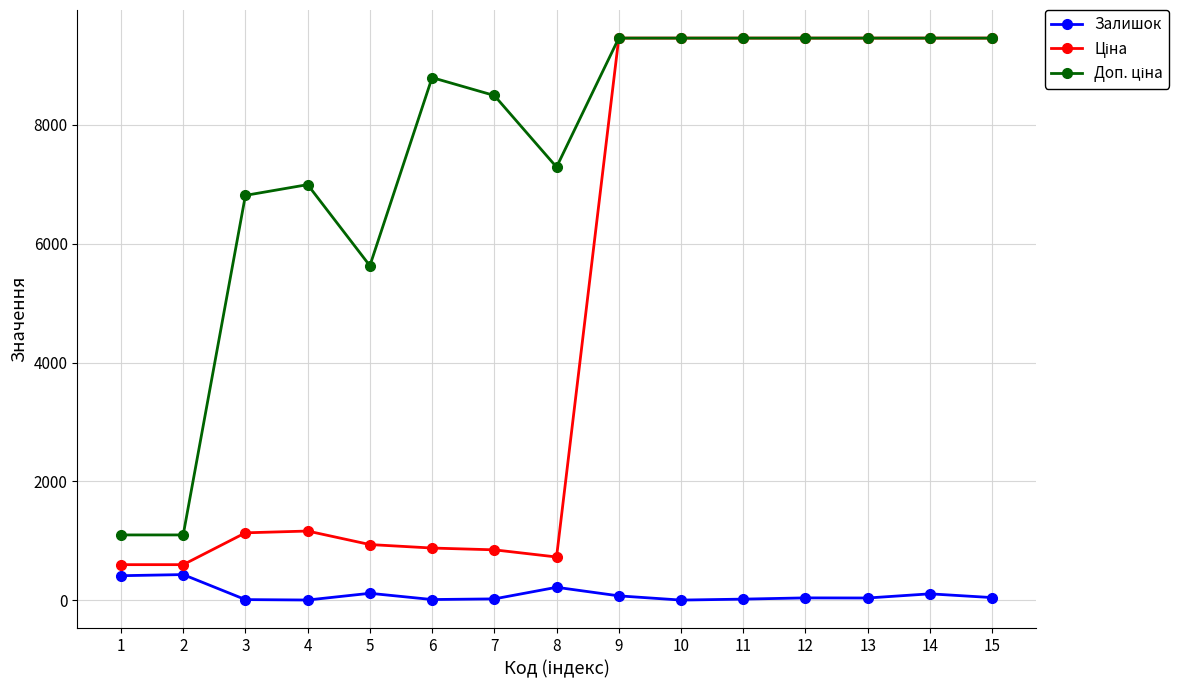

Reading left to right, transcribe all the data shown in this chart.

Залишок: 1=414.0	2=433.0	3=12.0	4=5.0	5=118.0	6=13.0	7=24.0	8=219.0	9=75.0	10=4.0	11=20.0	12=41.0	13=39.0	14=109.0	15=46.0
Ціна: 1=599.9	2=599.9	3=1135.5	4=1165.6	5=938.2	6=879.5	7=849.3	8=728.9	9=9458.9	10=9458.9	11=9458.9	12=9458.9	13=9458.9	14=9458.9	15=9458.9
Доп. ціна: 1=1100.0	2=1100.0	3=6812.7	4=6993.4	5=5629.1	6=8794.5	7=8493.3	8=7288.6	9=9458.9	10=9458.9	11=9458.9	12=9458.9	13=9458.9	14=9458.9	15=9458.9